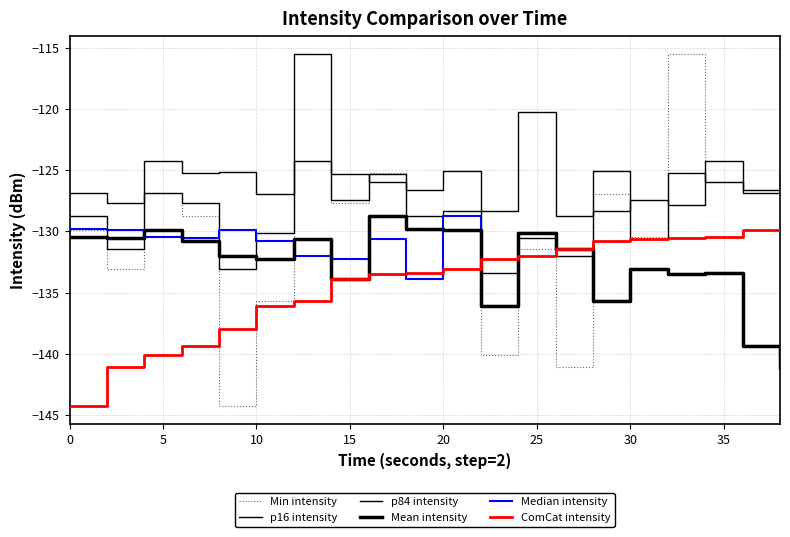

What is the sum of all p16 intensity values?

-2566.6